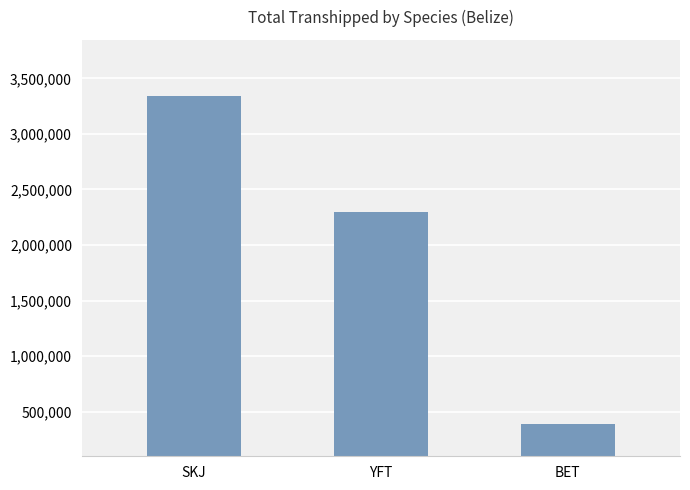

Rank the categories by value from lowest to highest.

BET, YFT, SKJ